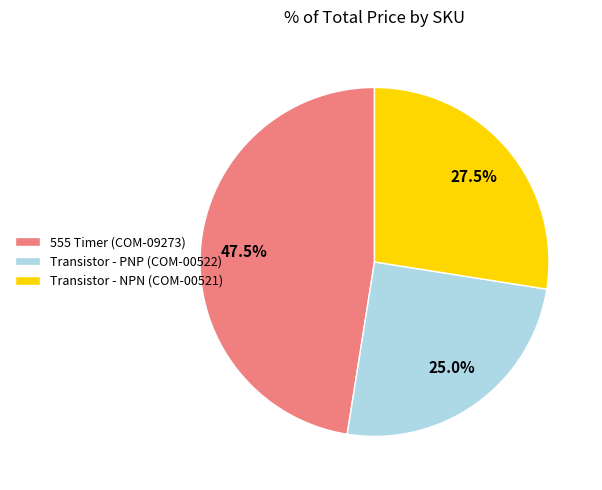

True or false: 555 Timer (COM-09273) accounts for 42% of the total.

False